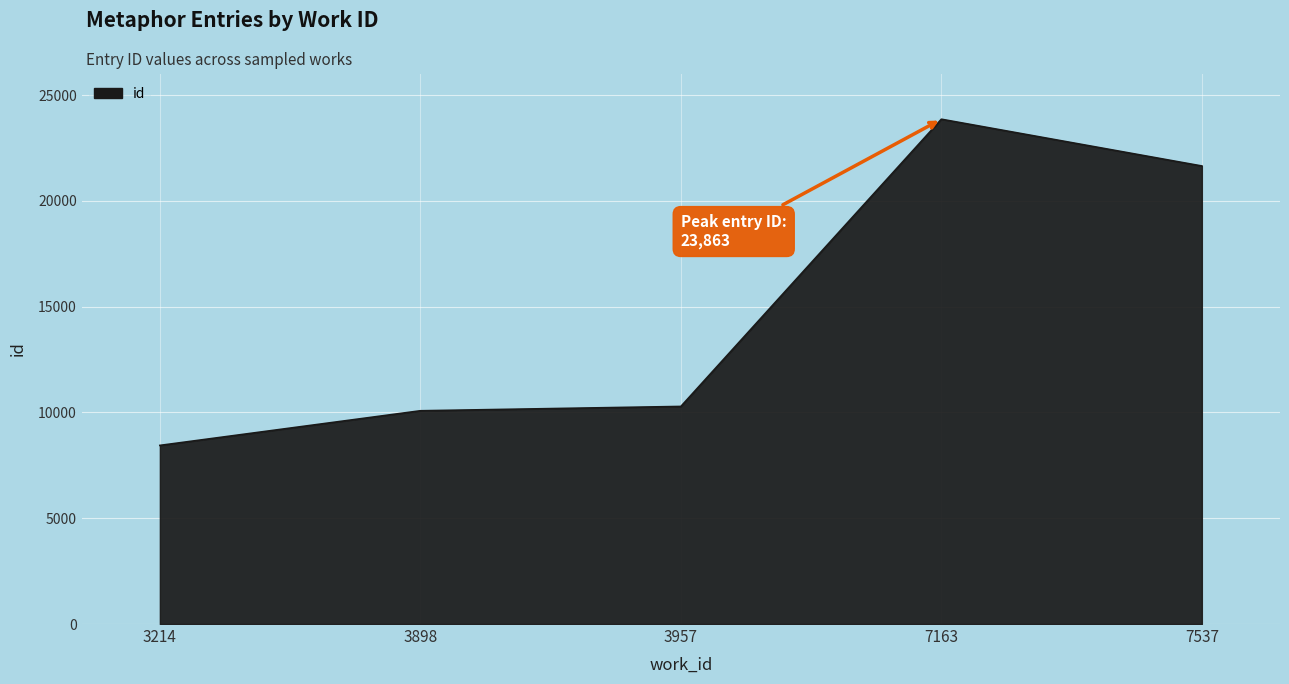

True or false: there are more than 2 points higher than both neighbors.

False